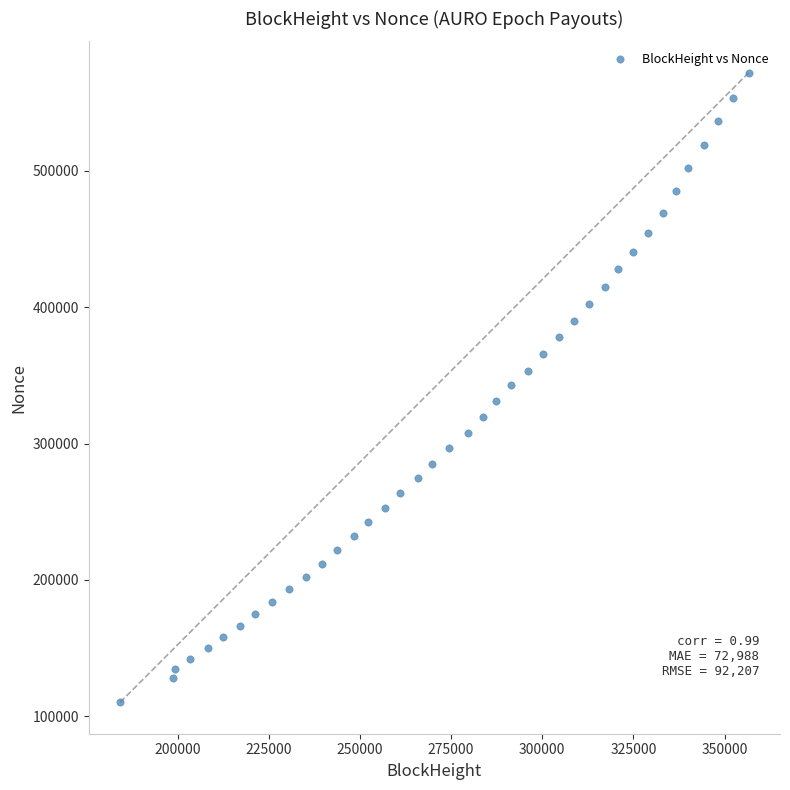

What is the range of Y values (max minus min)?

461735